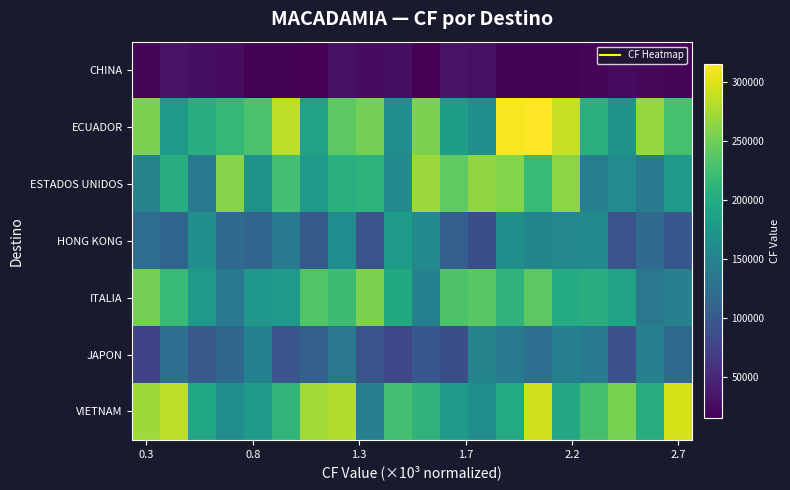

Reading left to right, extract all data points from this chart.

CHINA: 21473.6	30968.2	27364.0	25166.8	17872.6	17872.2	16258.8	29575.1	25207.2	26969.8	15640.9	31284.5	29019.2	18800.7	18297.9	18323.9	20315.2	23949.0	22419.5	20100.7
ECUADOR: 256580.8	177902.3	203328.6	215690.6	230632.8	285450.3	187926.2	240321.0	253343.0	162404.5	255863.2	183070.9	165502.8	312718.6	315508.0	289318.2	205405.5	170936.3	268636.8	227981.5
ESTADOS UNIDOS: 149476.2	202564.8	137005.8	261487.3	168931.3	226374.0	176462.1	206106.2	209896.7	158413.4	270061.5	242395.7	265781.0	259425.3	217179.8	263273.5	144703.5	159996.7	138547.9	178399.8
HONG KONG: 123293.3	112311.5	164482.5	120305.2	113208.7	137709.3	100103.8	161998.4	93891.3	179285.2	159194.9	105513.1	87430.3	163239.9	153074.7	155147.9	159103.7	93844.0	120465.5	97758.7
ITALIA: 252704.5	218881.4	177640.2	139933.7	174831.2	176834.2	233875.5	220892.6	256104.9	197572.1	147837.2	231567.8	238273.1	210133.8	239709.2	200615.9	204697.3	191271.1	134554.4	146186.6
JAPON: 77106.0	125697.3	99830.3	115429.4	147476.2	94604.5	107543.1	135266.5	92958.4	80764.6	97854.1	87530.7	149253.8	139488.8	125455.8	144576.2	139131.5	89566.7	146270.8	117900.9
VIETNAM: 272115.5	286011.3	195397.5	162801.6	181279.5	212499.3	273773.0	280468.6	146641.0	225609.6	210979.4	180366.1	164339.8	198471.6	293350.0	196212.5	226870.4	255747.7	202549.3	297875.7